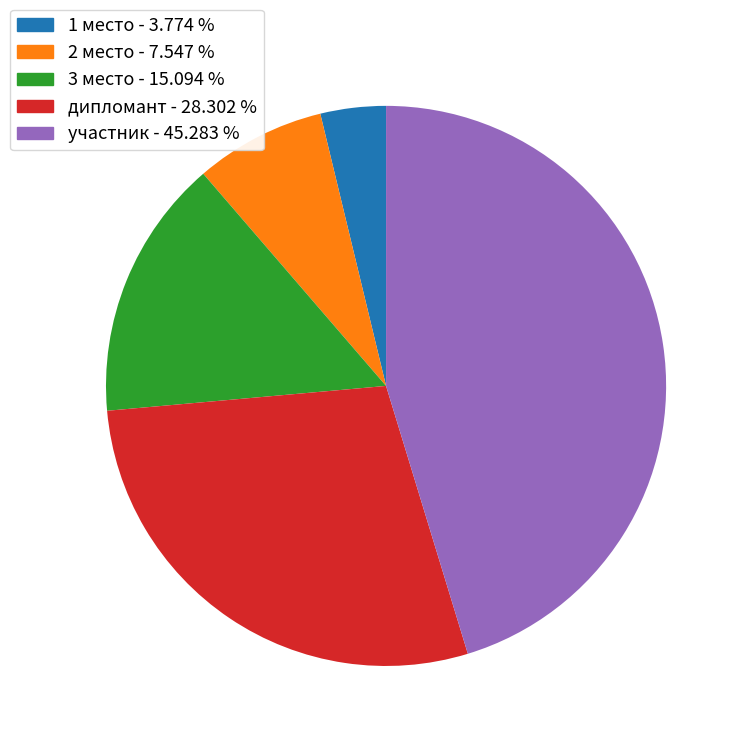

Is the sum of 3 место - 15.094 % and участник - 45.283 % greater than half?

Yes